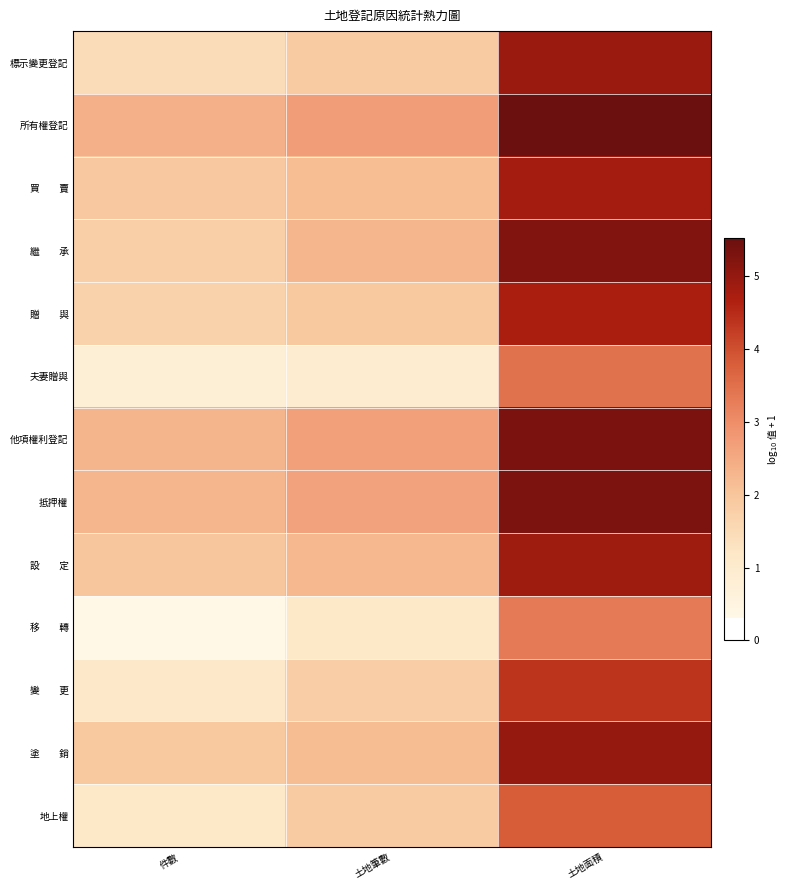

What is the spread (max minus min) of values at 土地筆數?

1.8